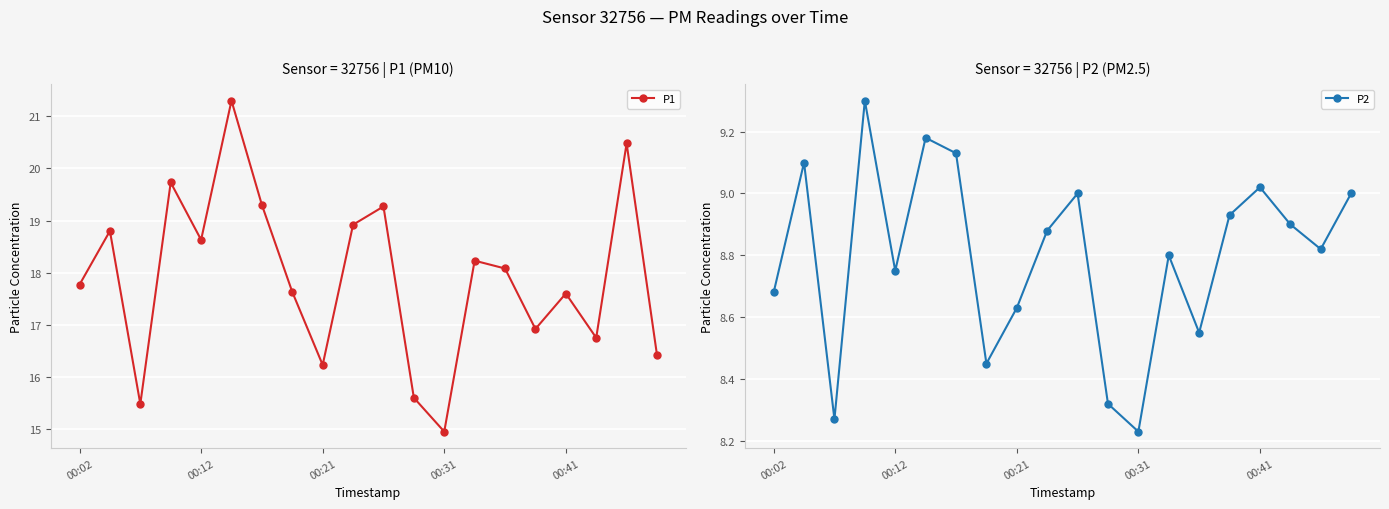

What position from the left is 10?

11